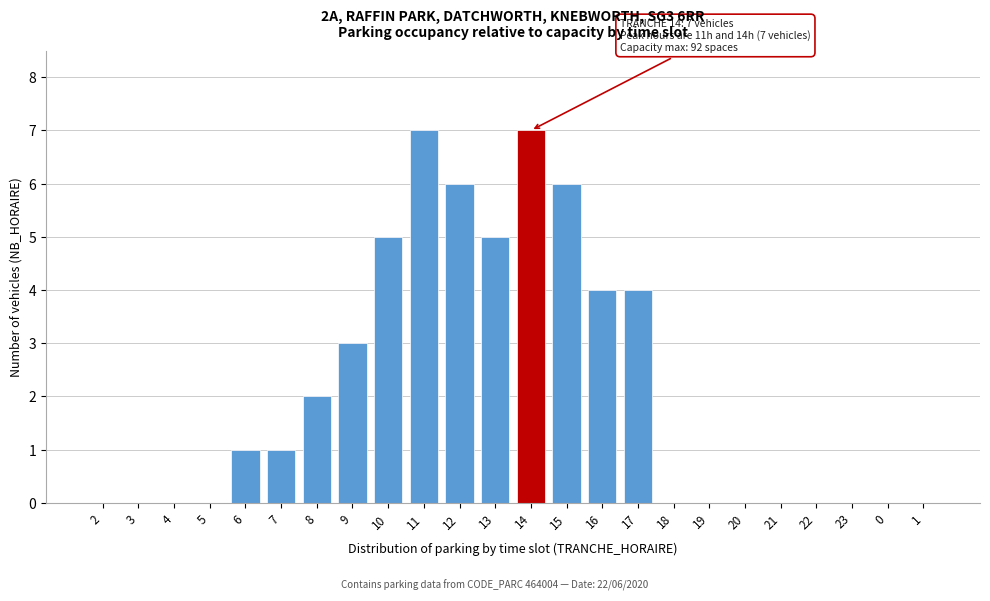

Reading left to right, extract all data points from this chart.

2=0	3=0	4=0	5=0	6=1	7=1	8=2	9=3	10=5	11=7	12=6	13=5	14=7	15=6	16=4	17=4	18=0	19=0	20=0	21=0	22=0	23=0	0=0	1=0